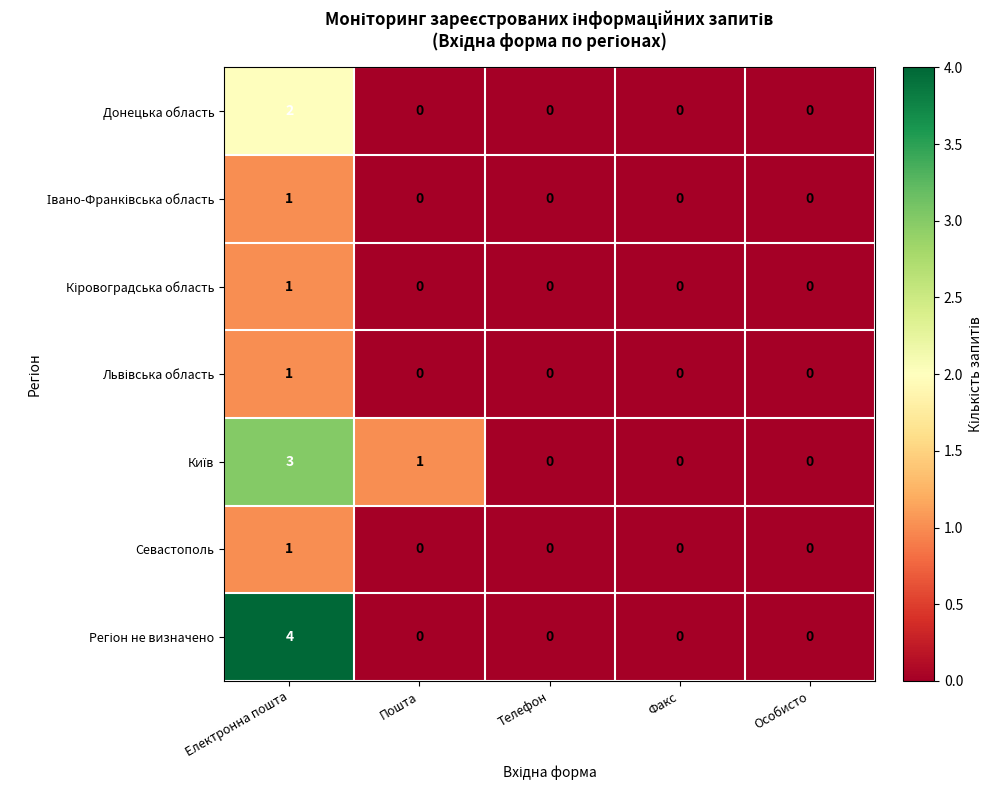

Count the Донецька область values in the range 0 to 1.

4